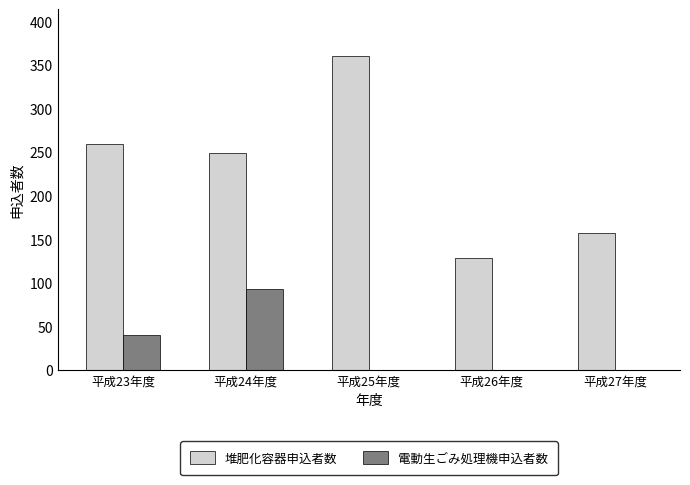

Between 平成24年度 and 平成27年度, which series saw the biggest shift?

電動生ごみ処理機申込者数